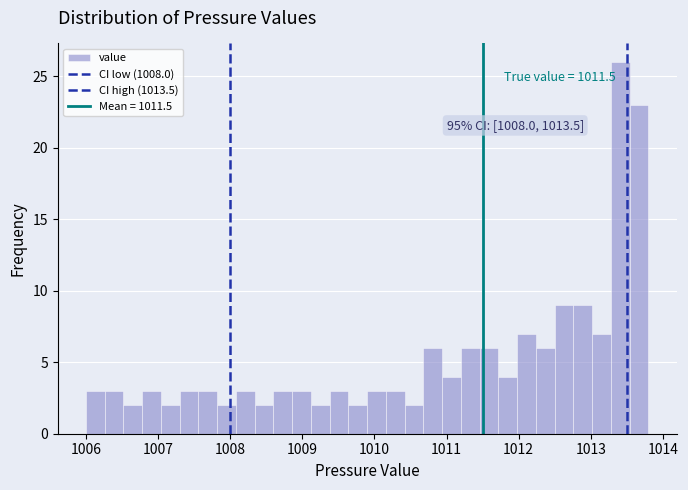

Around what value on the x-axis is the tallest bar? Give the approximate position of its centre, as read against the axis.

1013.4